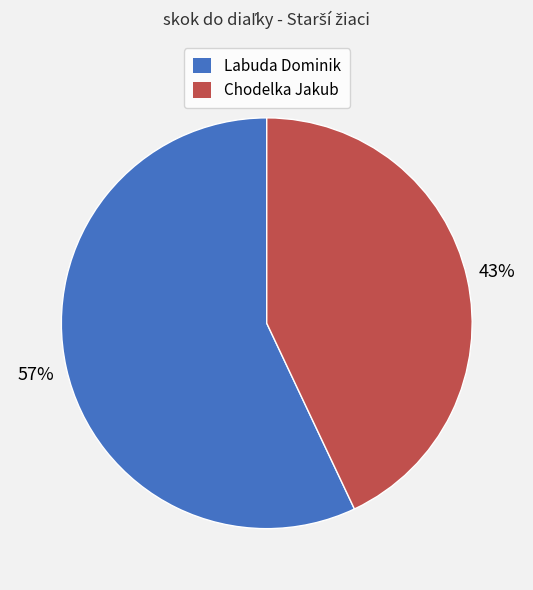

To the nearest percent, what is the difference between the largest and smallest slice percentages?

14%